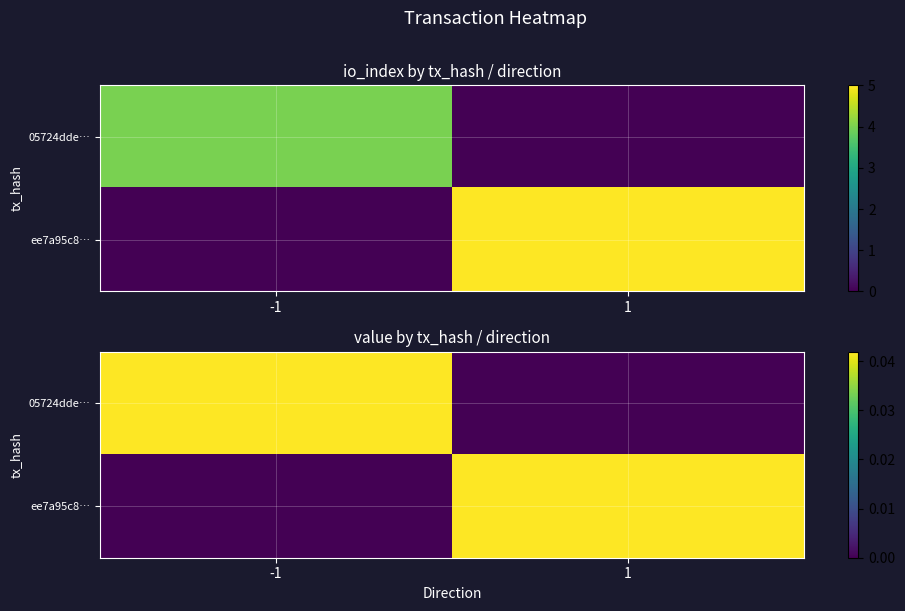

Rank the series by their maximum value, from lowest to highest.

05724dde…, ee7a95c8…